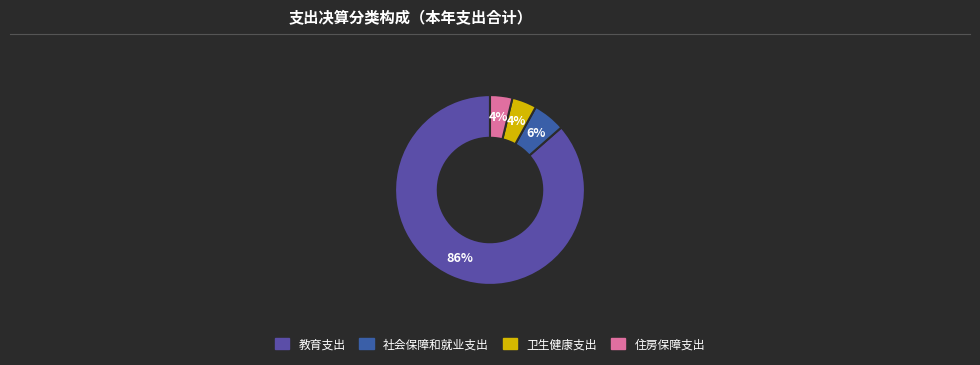

Combined, what portion of the pie is 教育支出 and 卫生健康支出?

90.7%